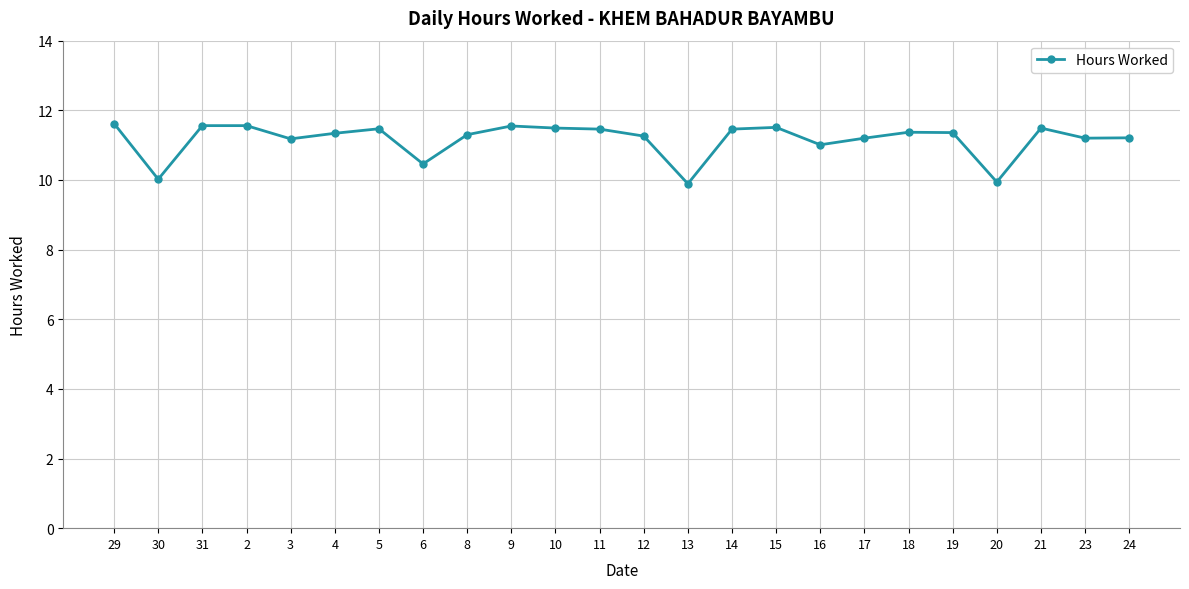

True or false: there are more than 0 points higher than both neighbors.

True